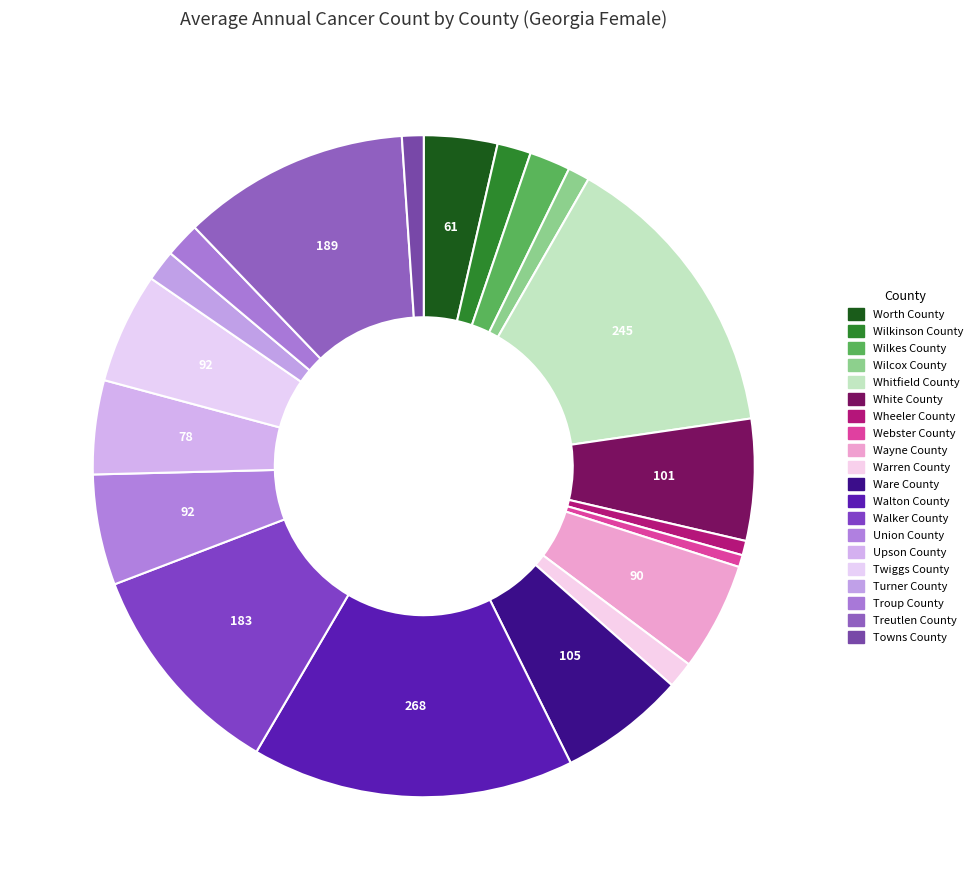

Which category has the smallest portion of the pie?

Webster County